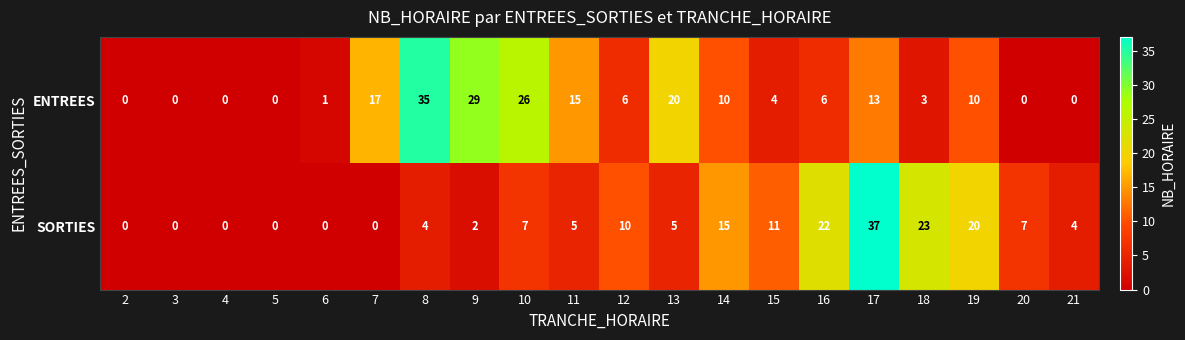

What is the difference between the ENTREES values at 9 and 4?

29